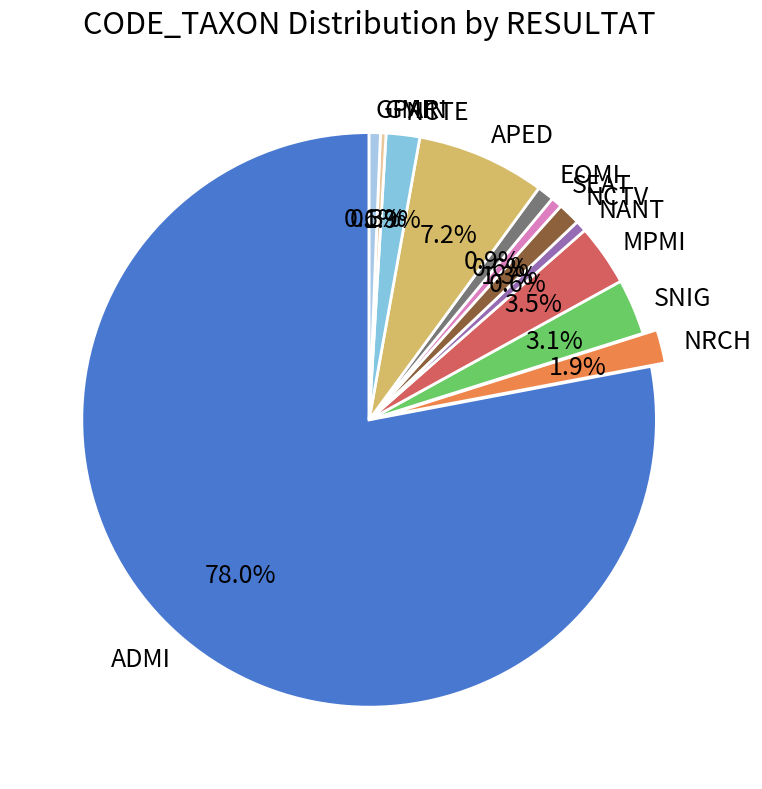

To the nearest percent, what percentage of the pie is NCTE?

2%